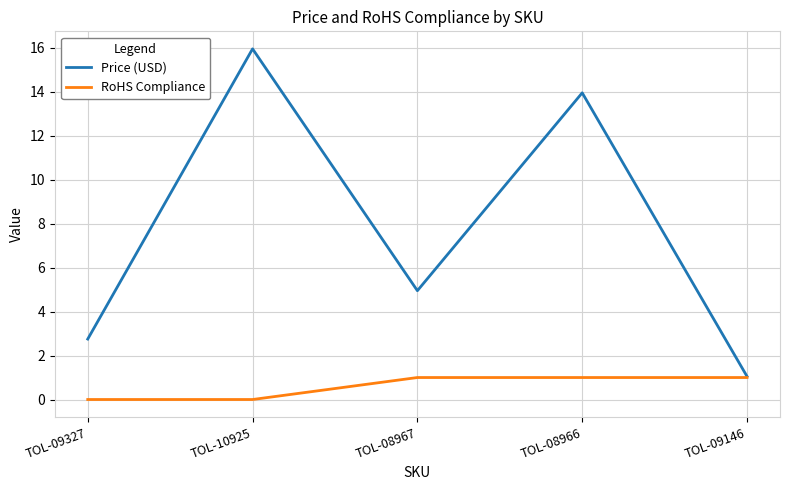

What position from the left is TOL-09146?

5